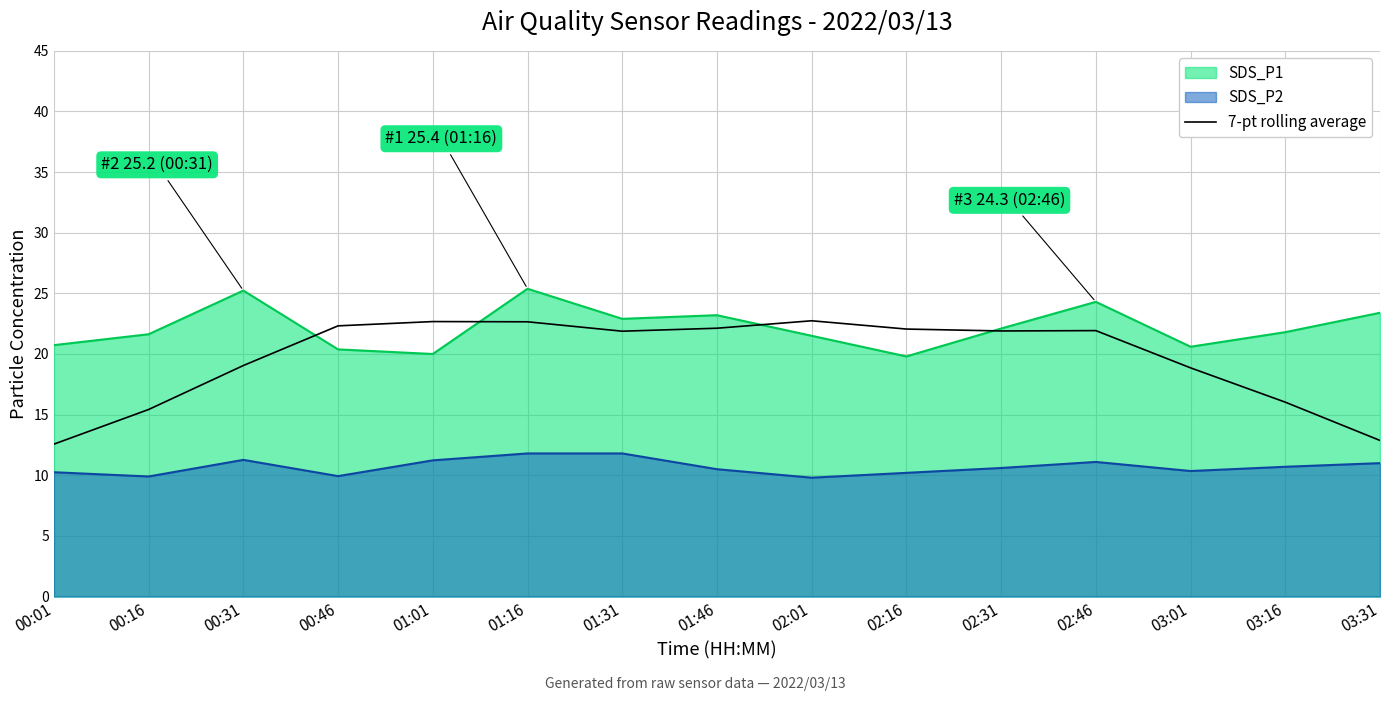

What position from the left is 03:31?

15